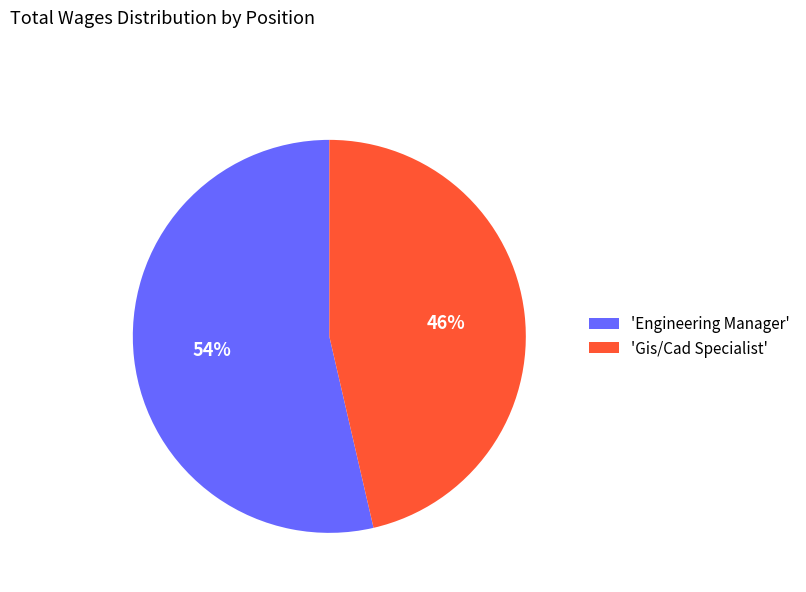

Is it true that 'Gis/Cad Specialist' is 46% of the pie?

True